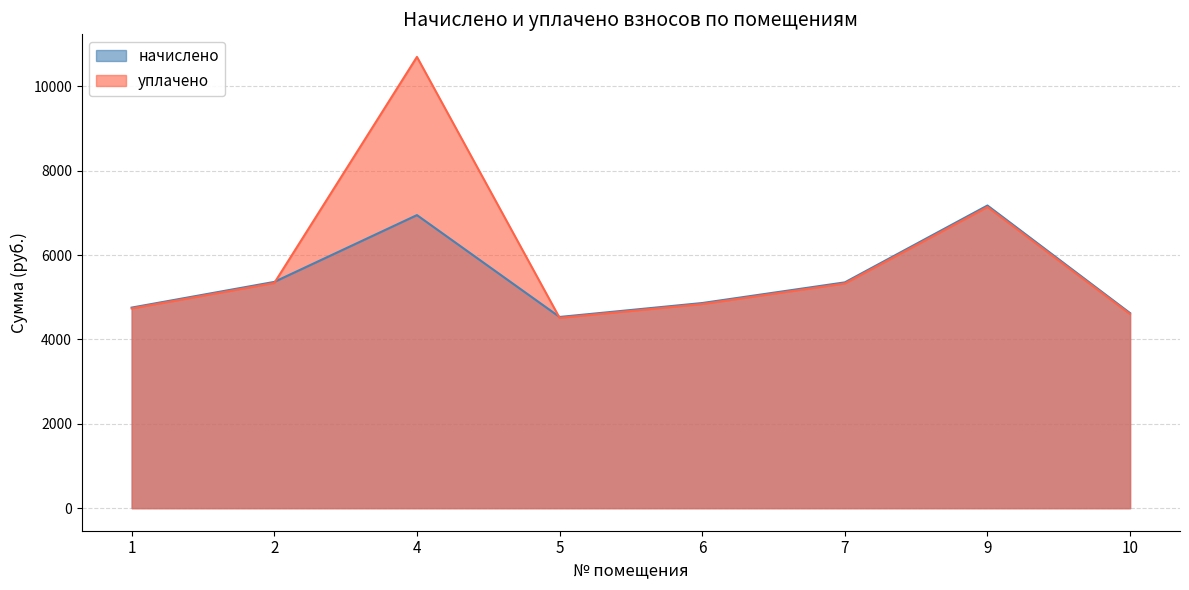

What is the maximum value shown in the chart?

10697.0